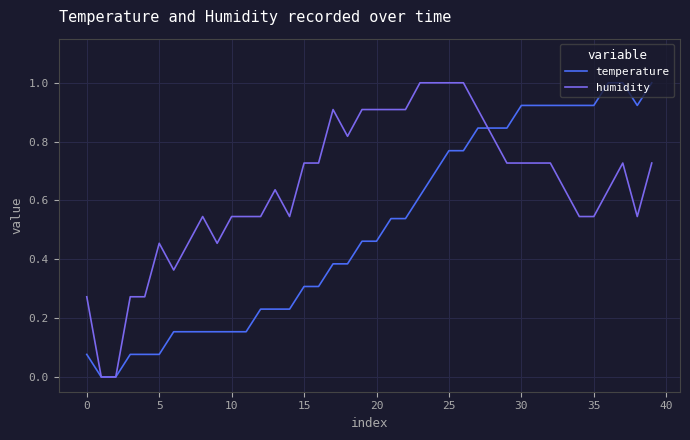

Which series has the largest total across all categories?

humidity